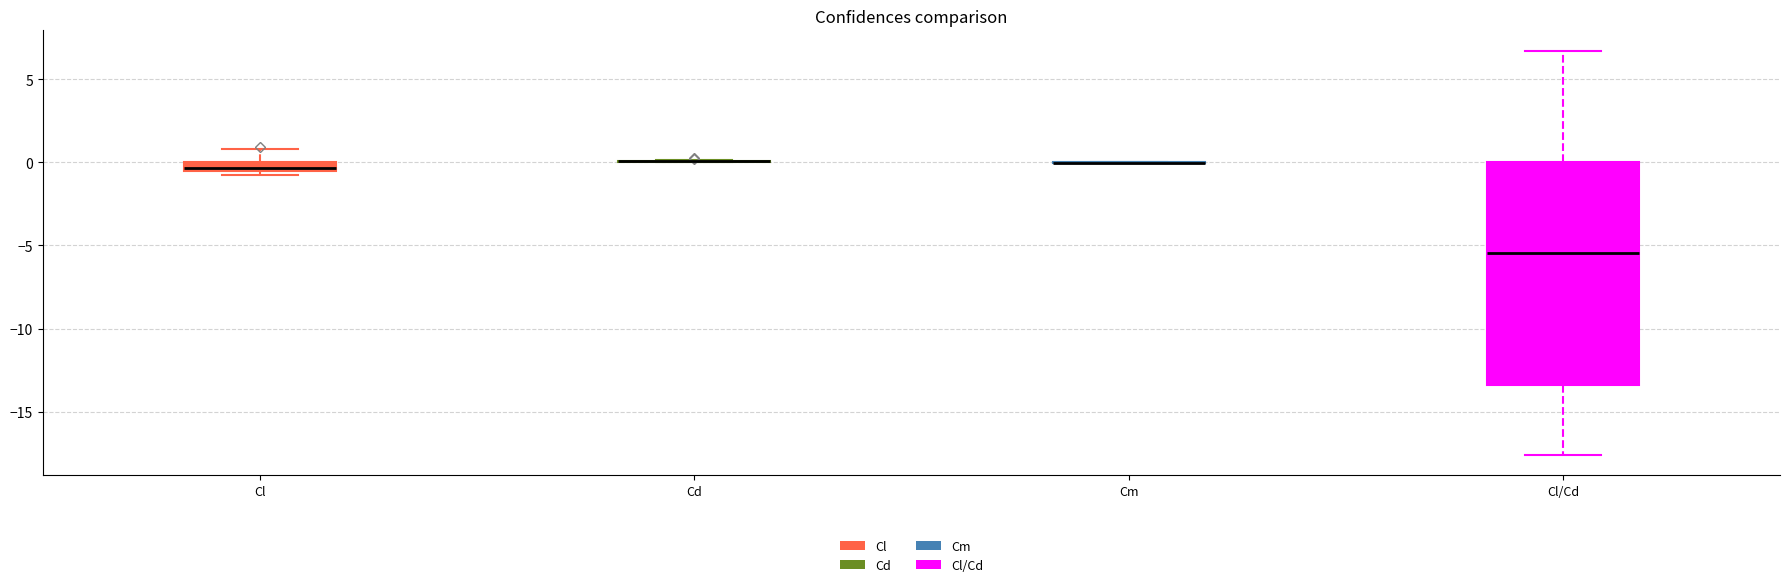

Comparing the boxes themselves (not the whiskers), which one is the tallest?

Cl/Cd